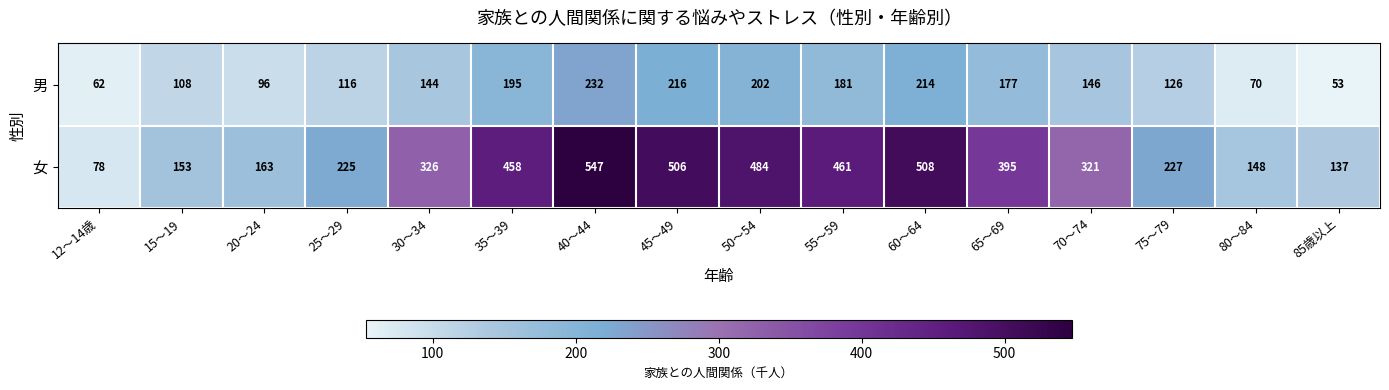

True or false: 男 has a value of 313 at 50～54.

False